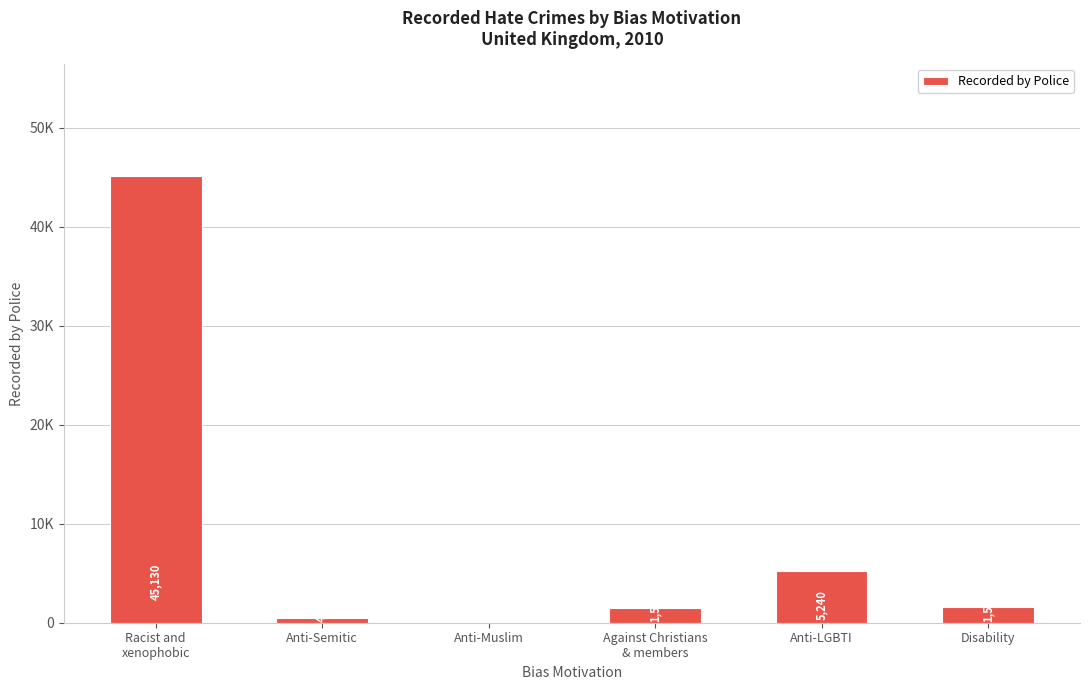

Which category has the highest value across all series?

Racist and
xenophobic